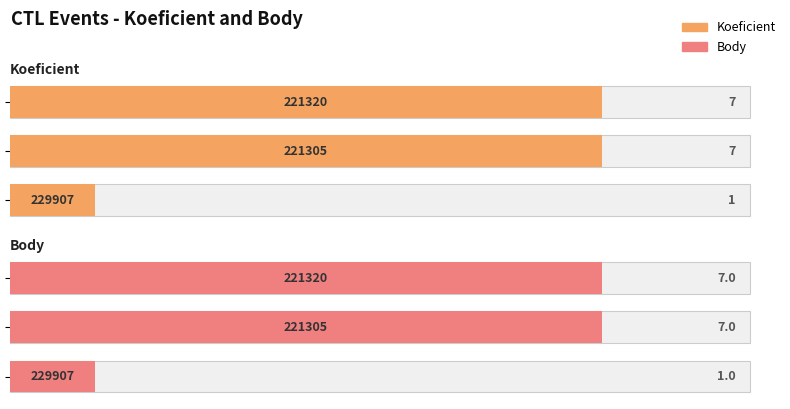

Rank the series at 2 from lowest to highest value.

Koeficient, Body